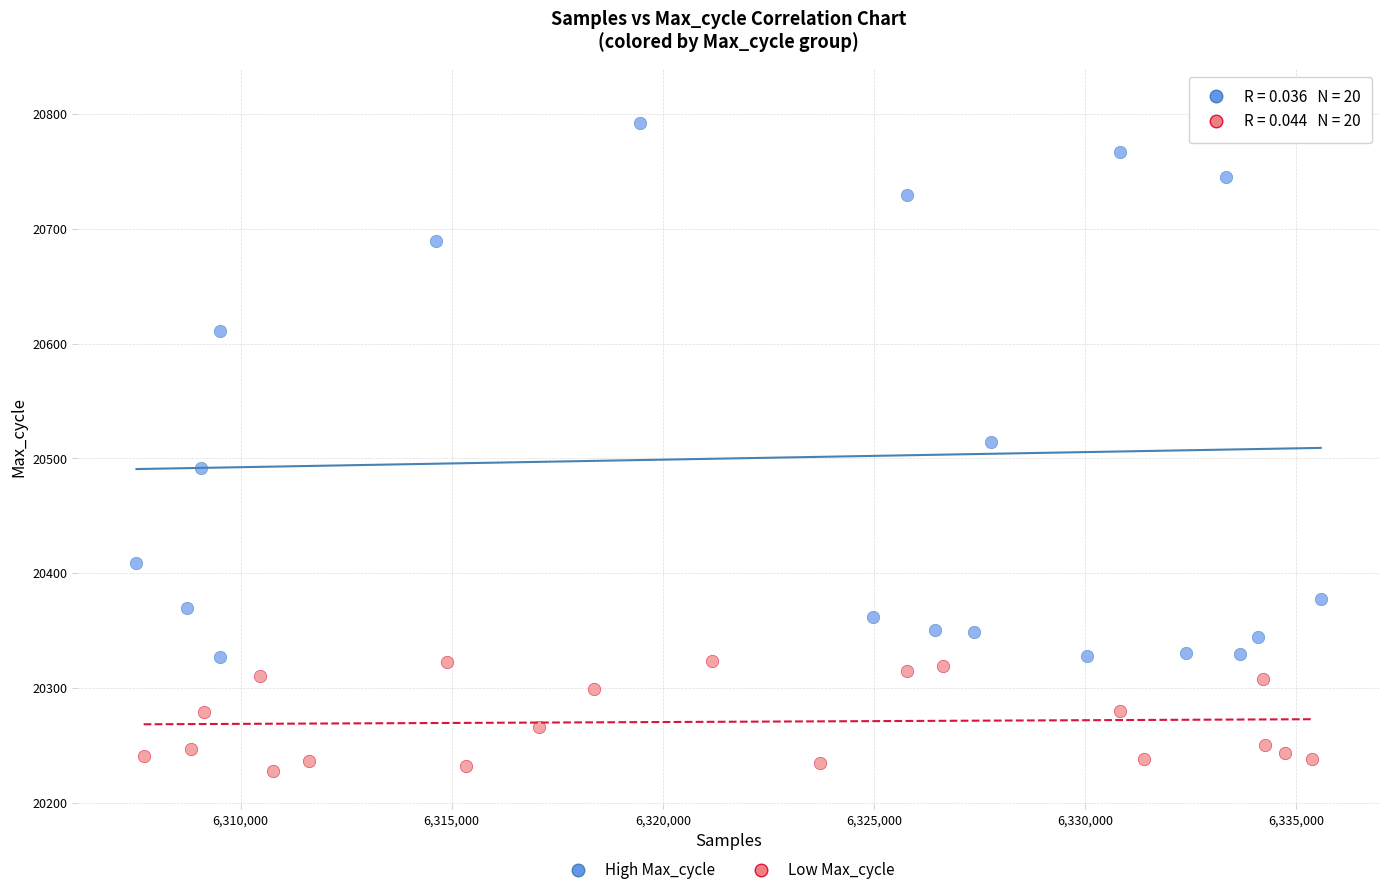

Which series has the widest spread of Y values?

High Max_cycle